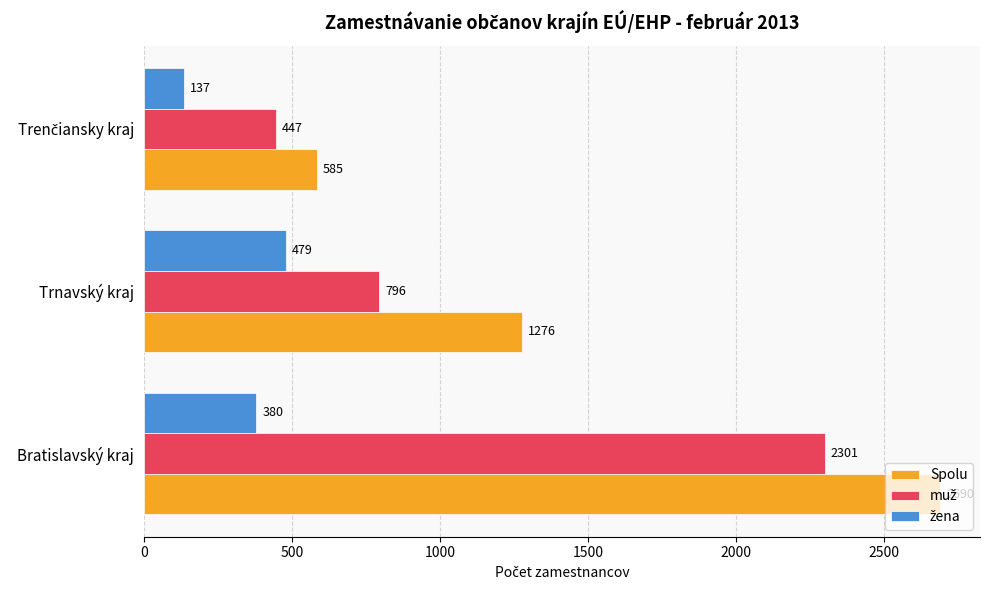

Which series has the largest total across all categories?

Spolu